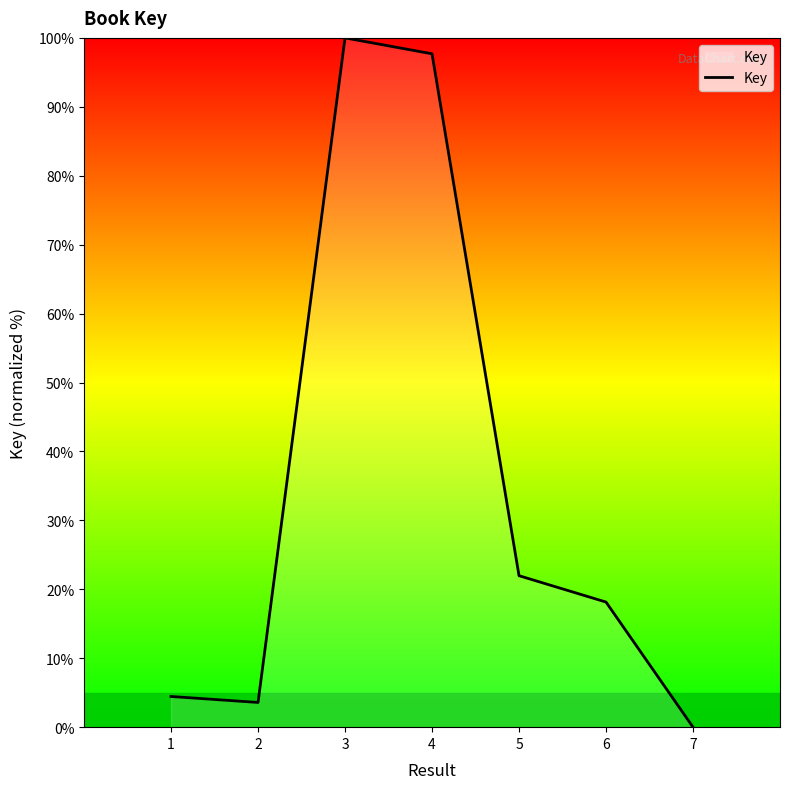

Reading right to left, extract all data points from this chart.

0.0	18.2	22.0	97.7	100.0	3.6	4.5